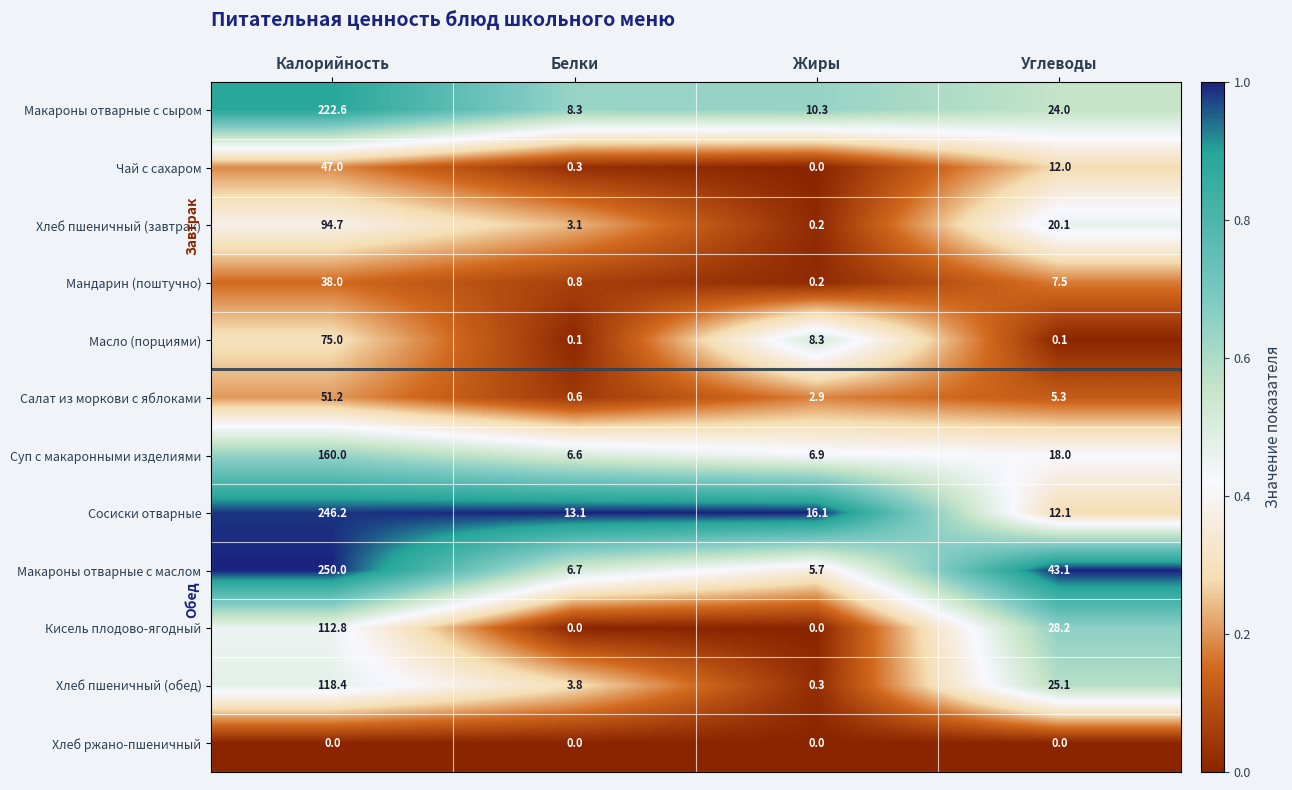

What is the difference between the Масло (порциями) values at Жиры and Углеводы?

8.2